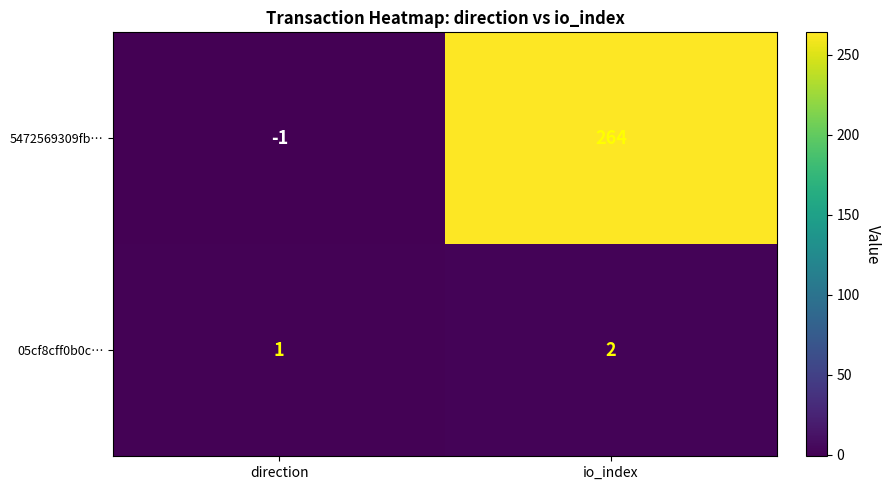

How many values in 5472569309fb… are above zero?

1